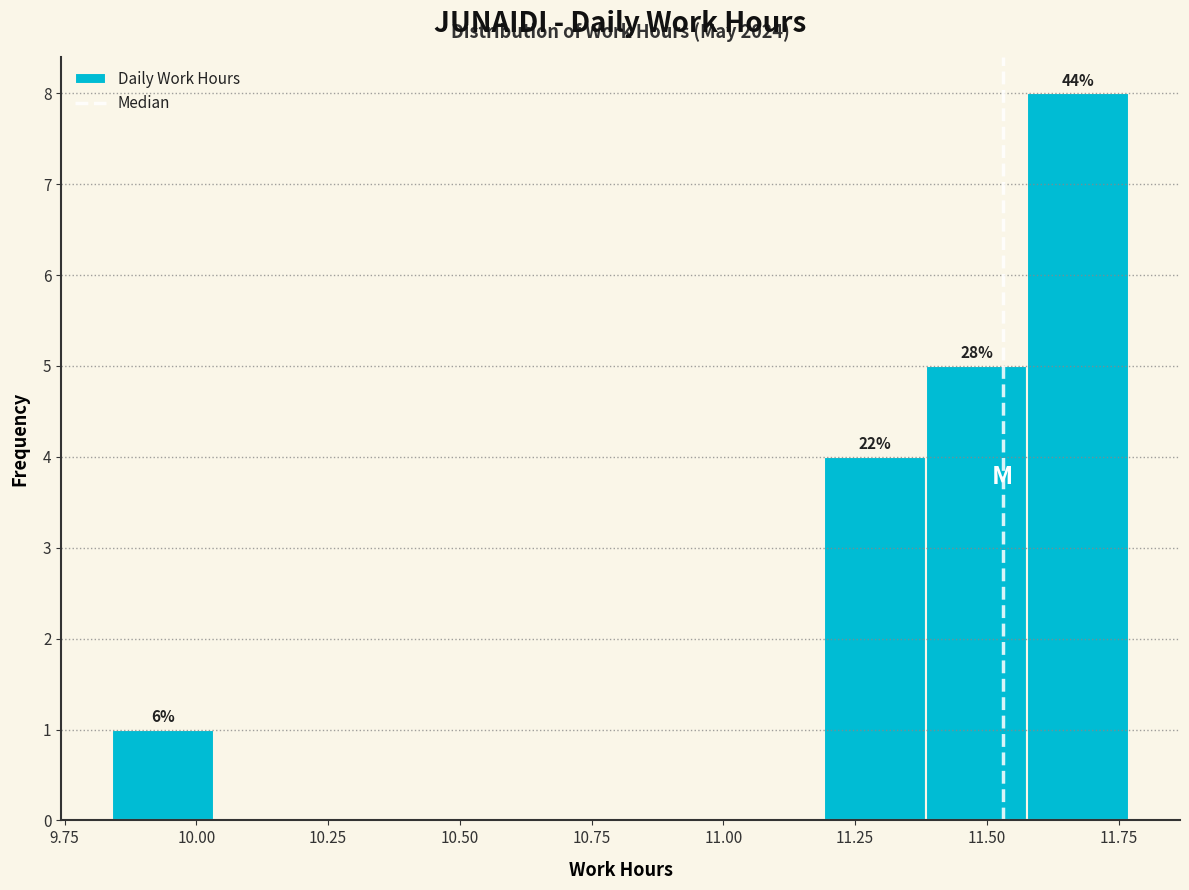

Read against the x-axis, roughly where is the centre of the tallest bar?

11.65